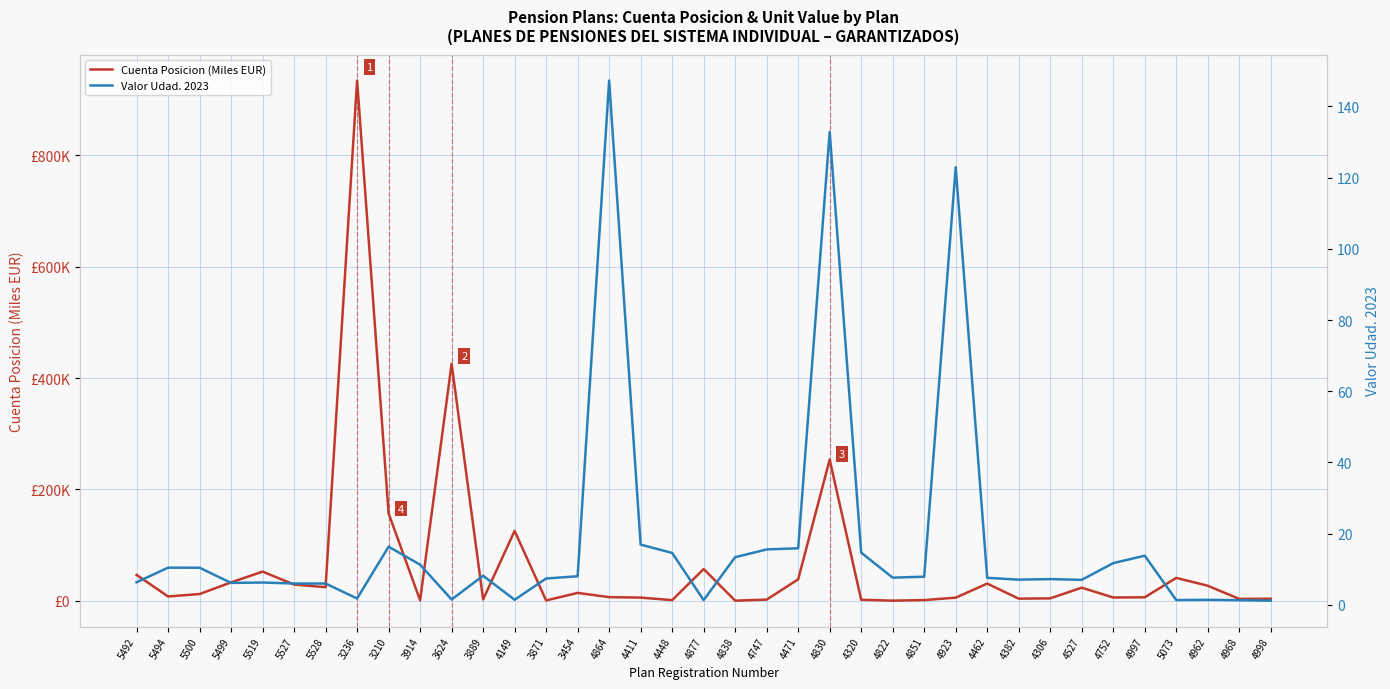

At 4462, list the series in order from smallest to largest.

Valor Udad. 2023, Cuenta Posicion (Miles EUR)